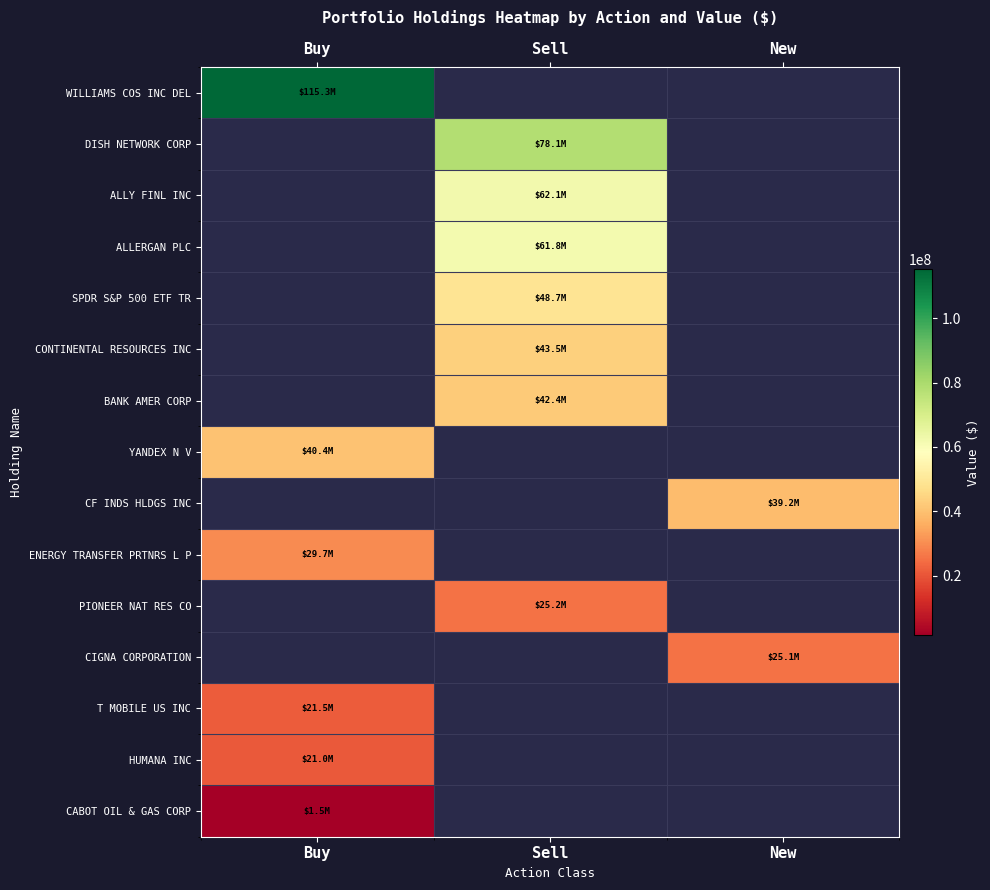

What is the maximum value shown in the chart?

115327000.0